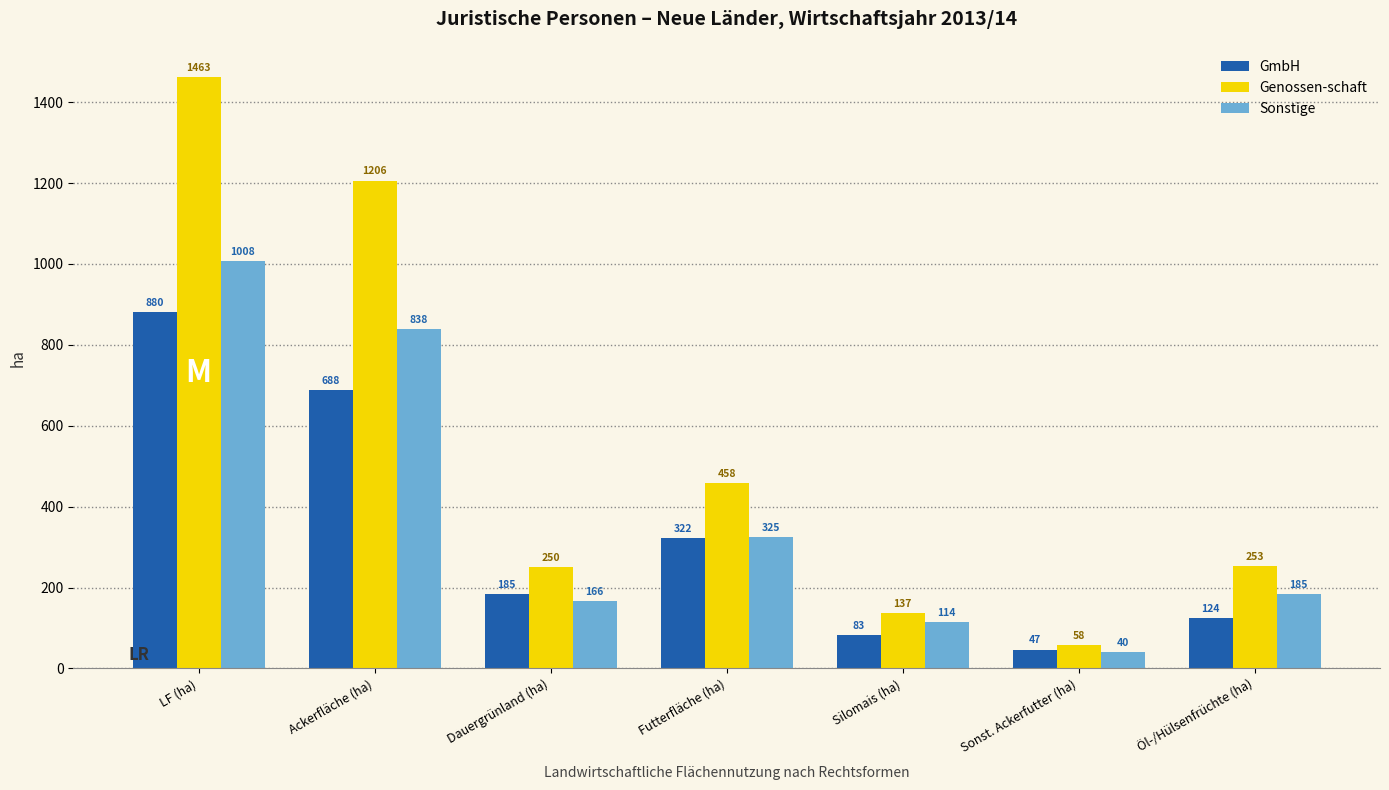

What are all the series names shown in the legend?

GmbH, Genossen-schaft, Sonstige